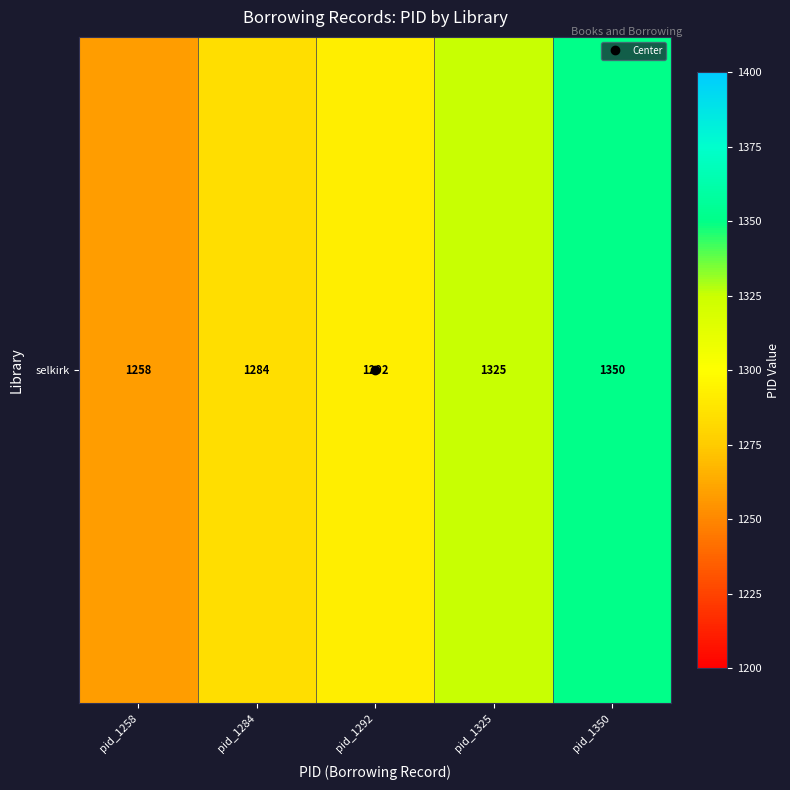

What is the approximate value at pid_1350?

1350